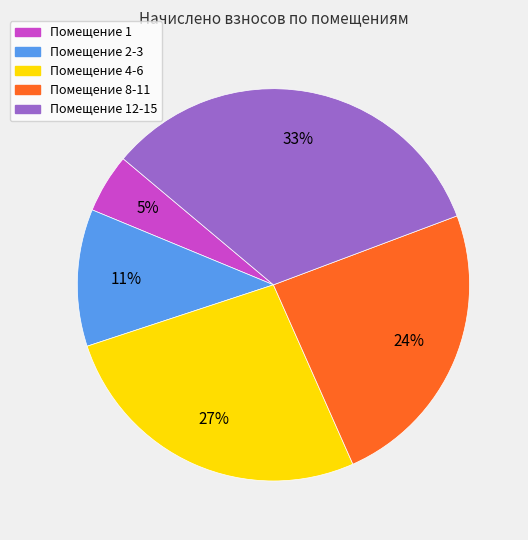

Does any single category account for the majority?

No